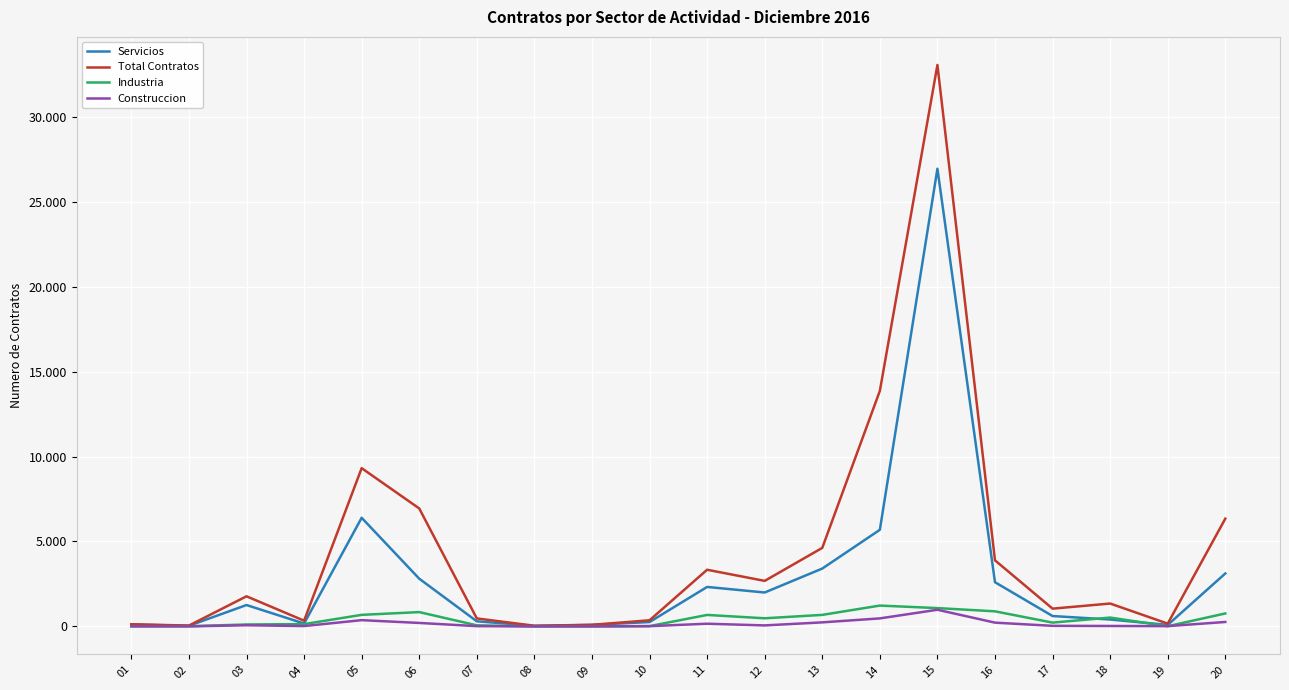

At which category is the sum across all series the highest?

15